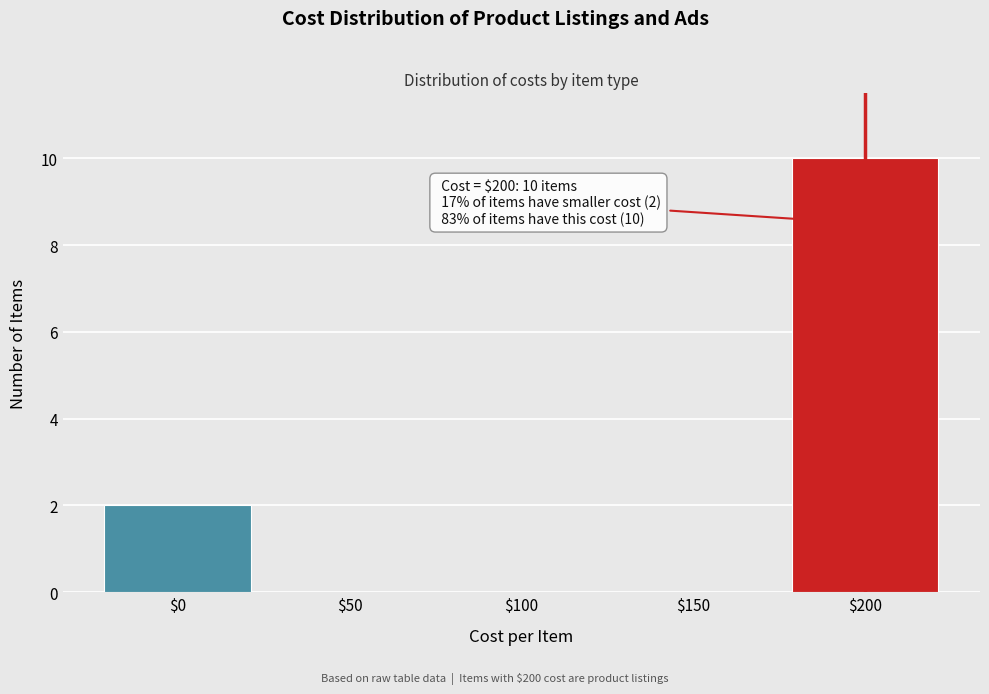

The value at $100 is 0. True or false?

True